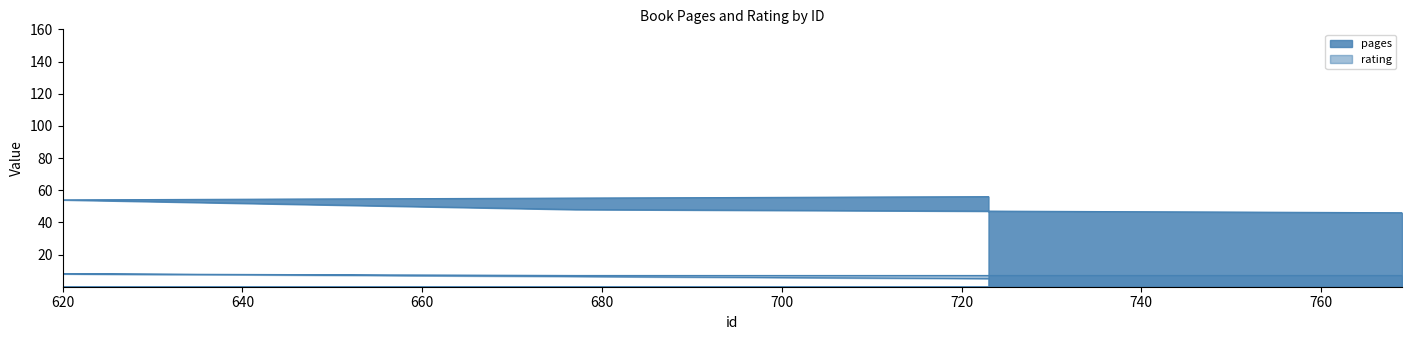

What is the total value across all series at 620?

62